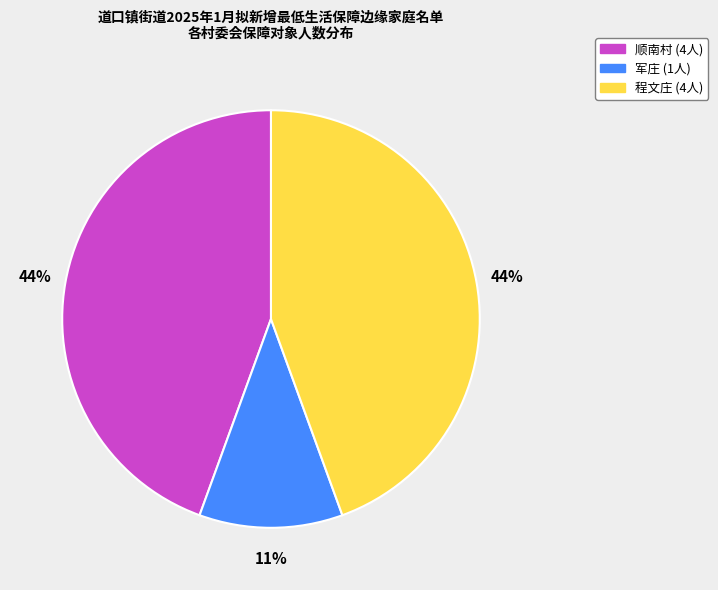

Combined, do 程文庄 and 顺南村 account for over 50%?

Yes